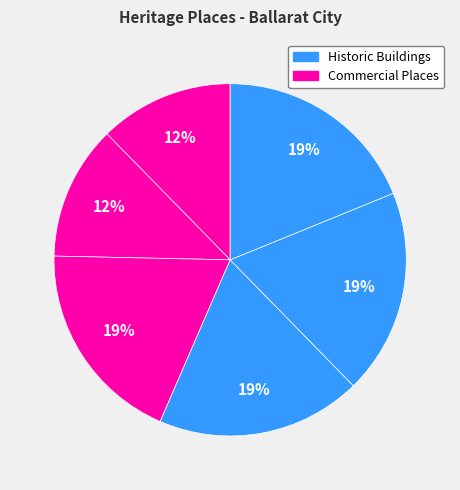

How many segments does this pie chart have?

6